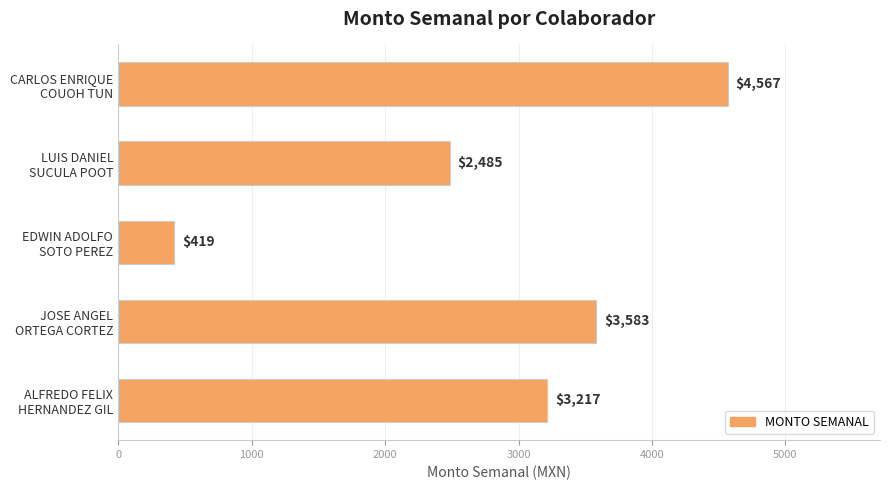

Does the chart contain any negative values?

No